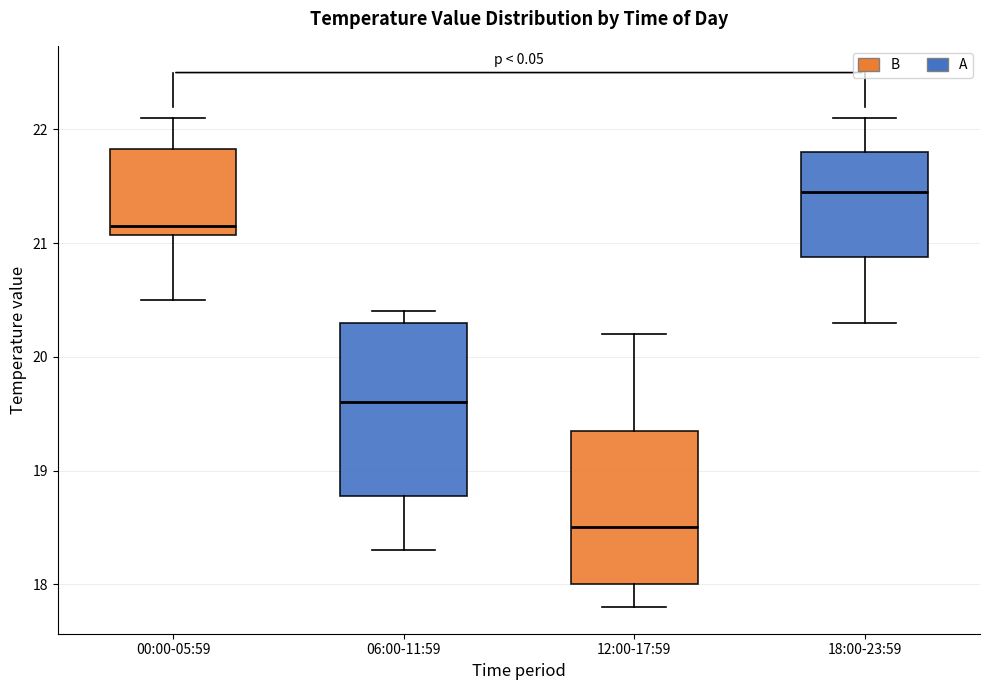

Reading left to right, read every box against the y-axis: the position of its median line, the range the box covers, and the ends of its whiskers. The values are not printed on the chart, so give them approximately, as read against the axis.

00:00-05:59: median 21.2, box 21.1 to 21.8, whiskers 20.5 to 22.1
06:00-11:59: median 19.6, box 18.8 to 20.3, whiskers 18.3 to 20.4
12:00-17:59: median 18.5, box 18.0 to 19.4, whiskers 17.8 to 20.2
18:00-23:59: median 21.5, box 20.9 to 21.8, whiskers 20.3 to 22.1